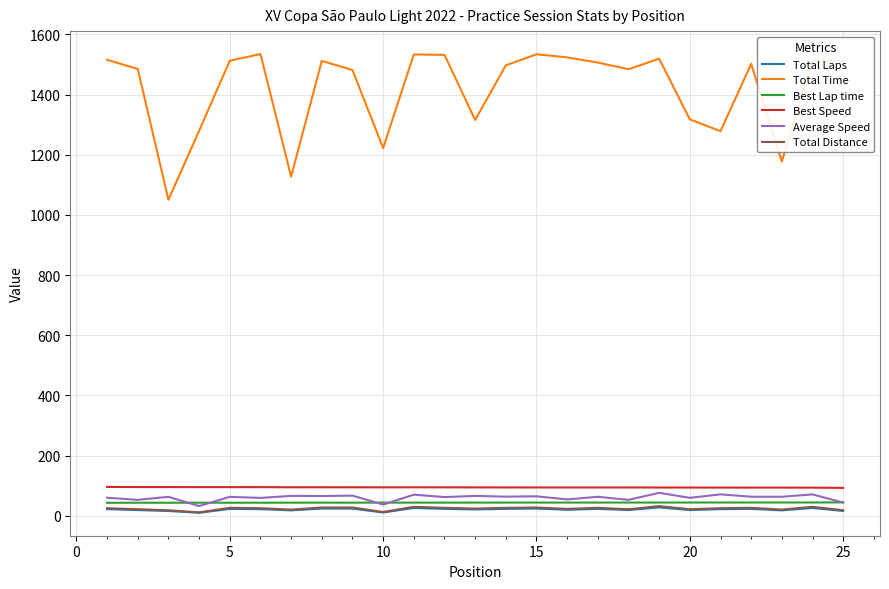

What is the difference between the maximum and minimum values in the Average Speed series?

44.0